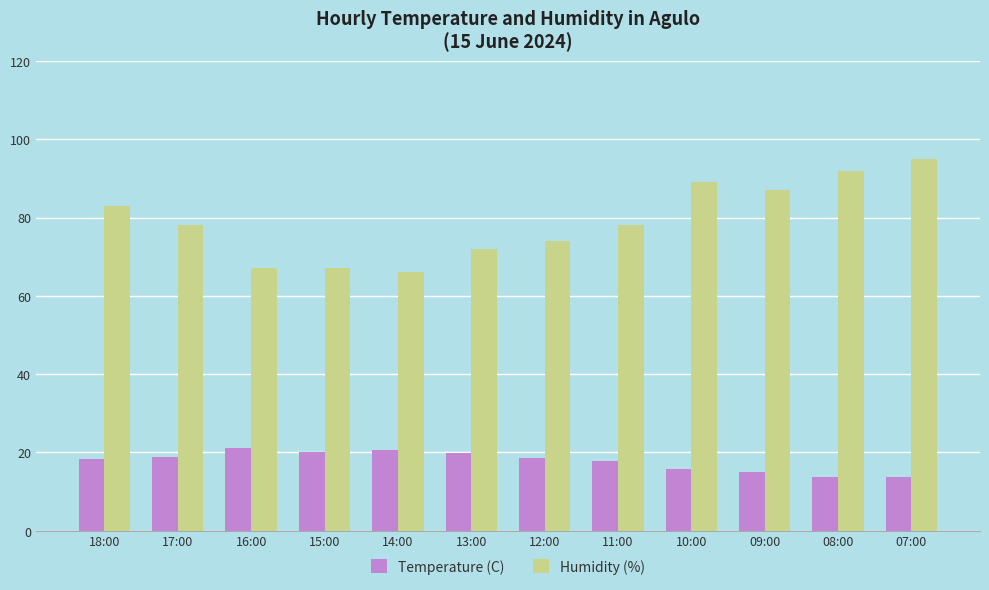

What is the smallest value displayed?

13.7